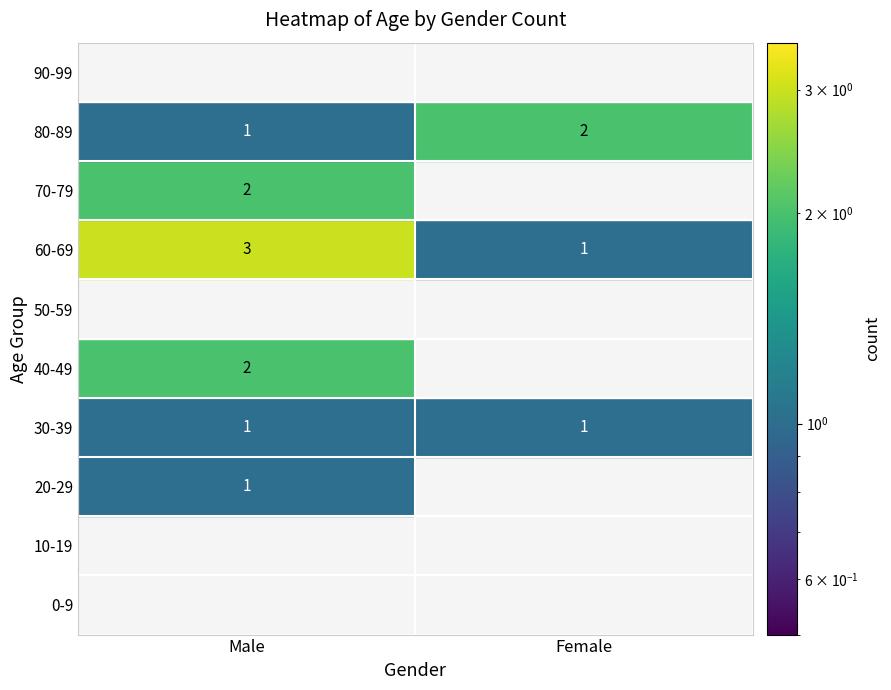

Count the number of categories in the chart.

2